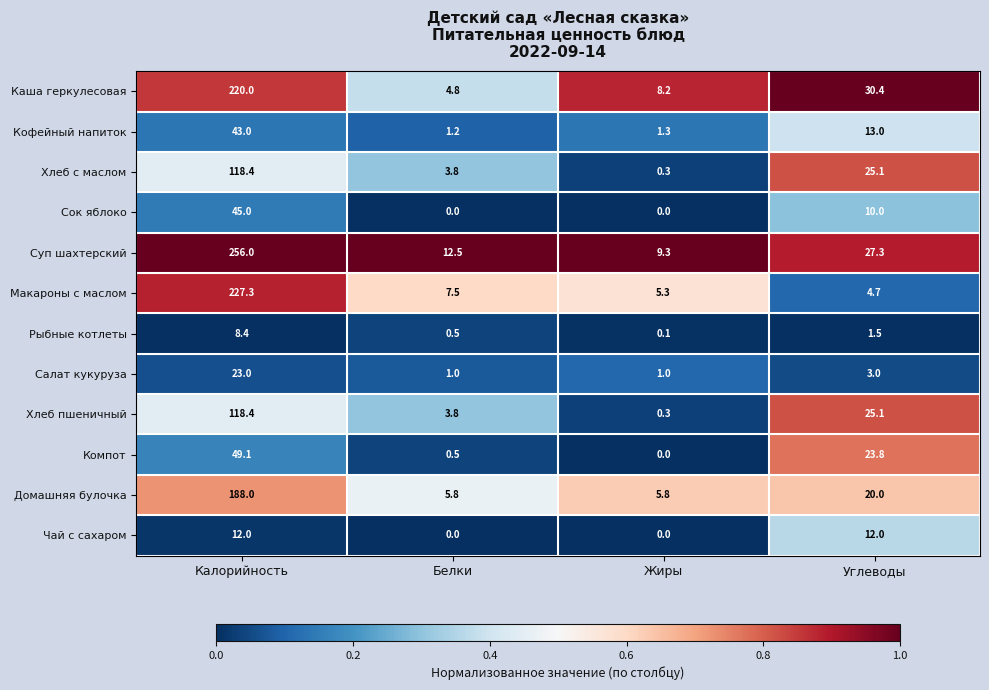

Which series has the largest total across all categories?

Суп шахтерский